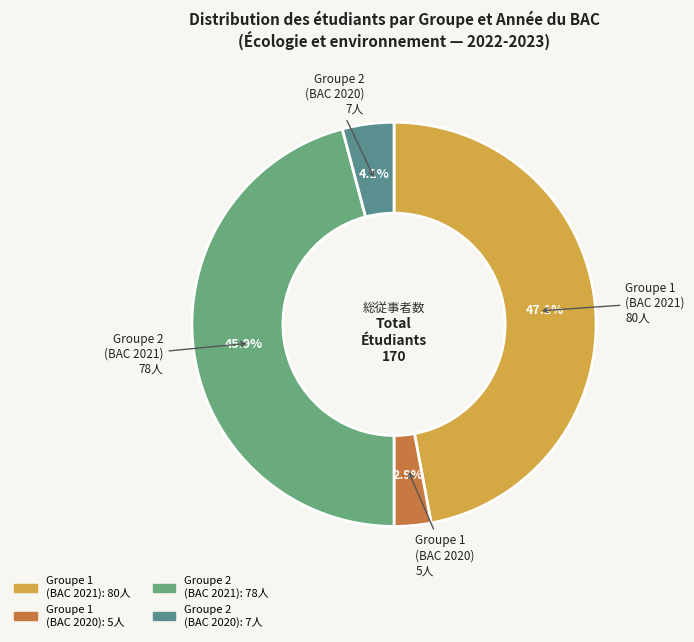

Which slice is the largest?

Groupe 1 (2021)